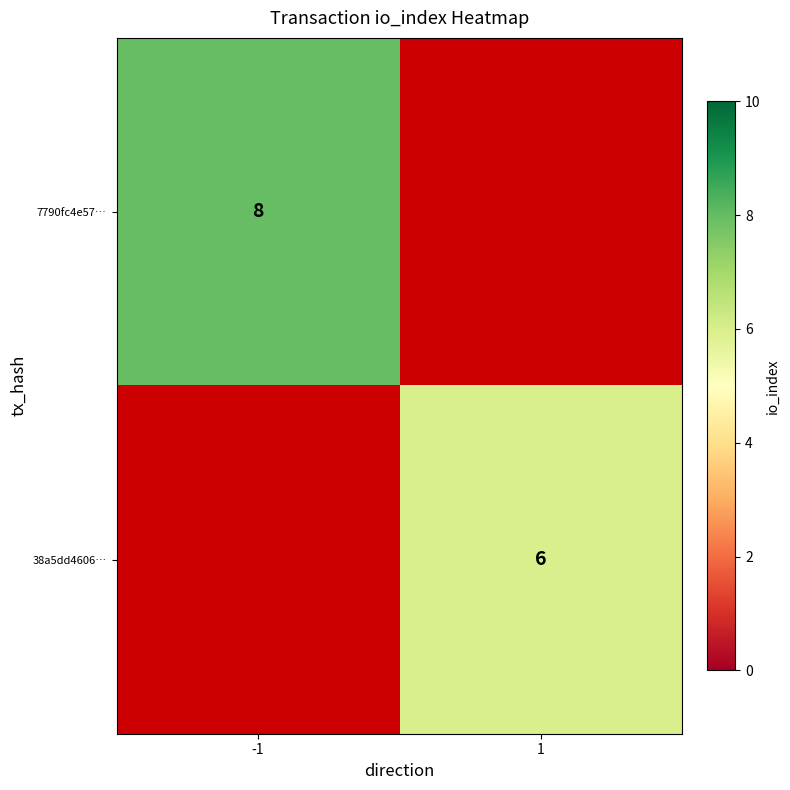

What is the total value across all series at -1?

8